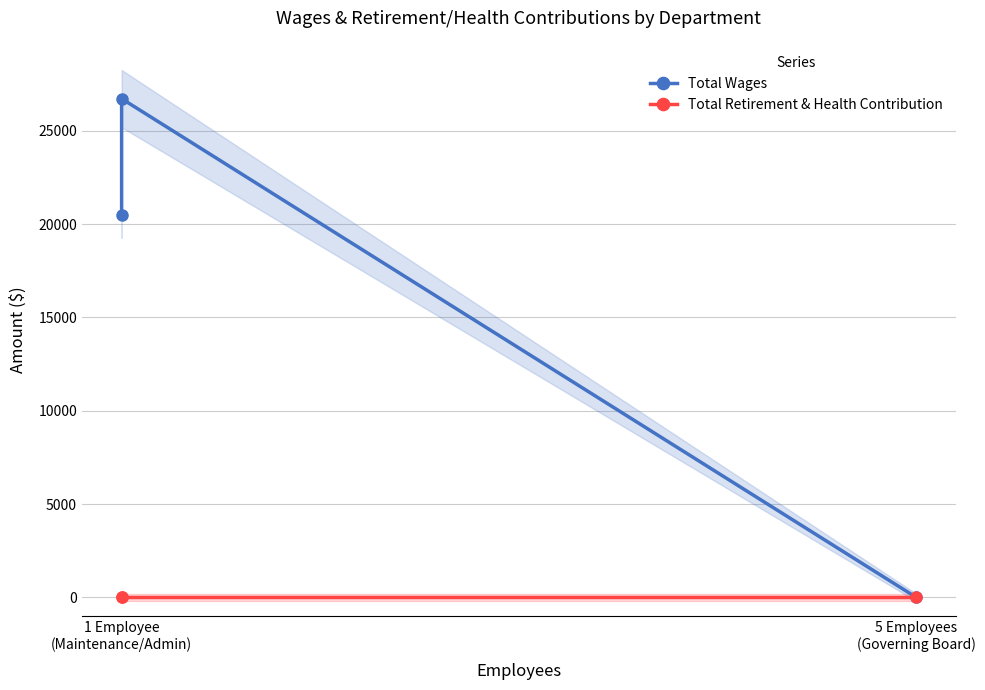

What is the greatest value displayed?

26730